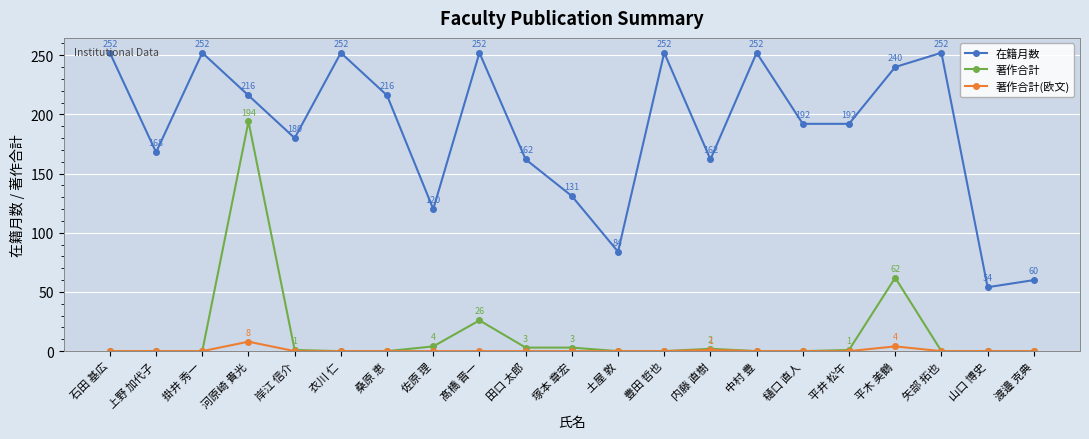

True or false: 著作合計(欧文) has more than 2 points higher than both neighbors.

True